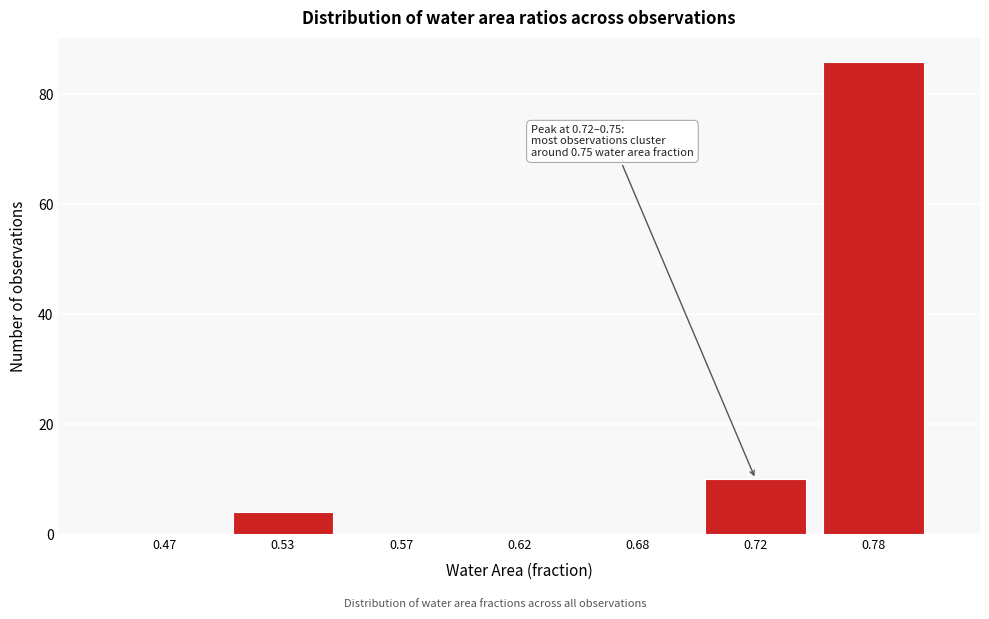

Reading left to right, extract all data points from this chart.

0.47=0	0.53=4	0.57=0	0.62=0	0.68=0	0.72=10	0.78=86